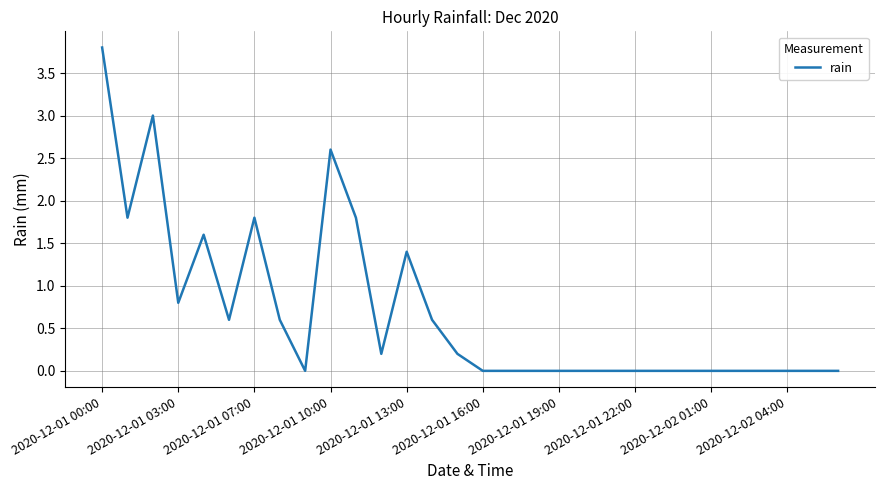

What is the greatest value displayed?

3.8